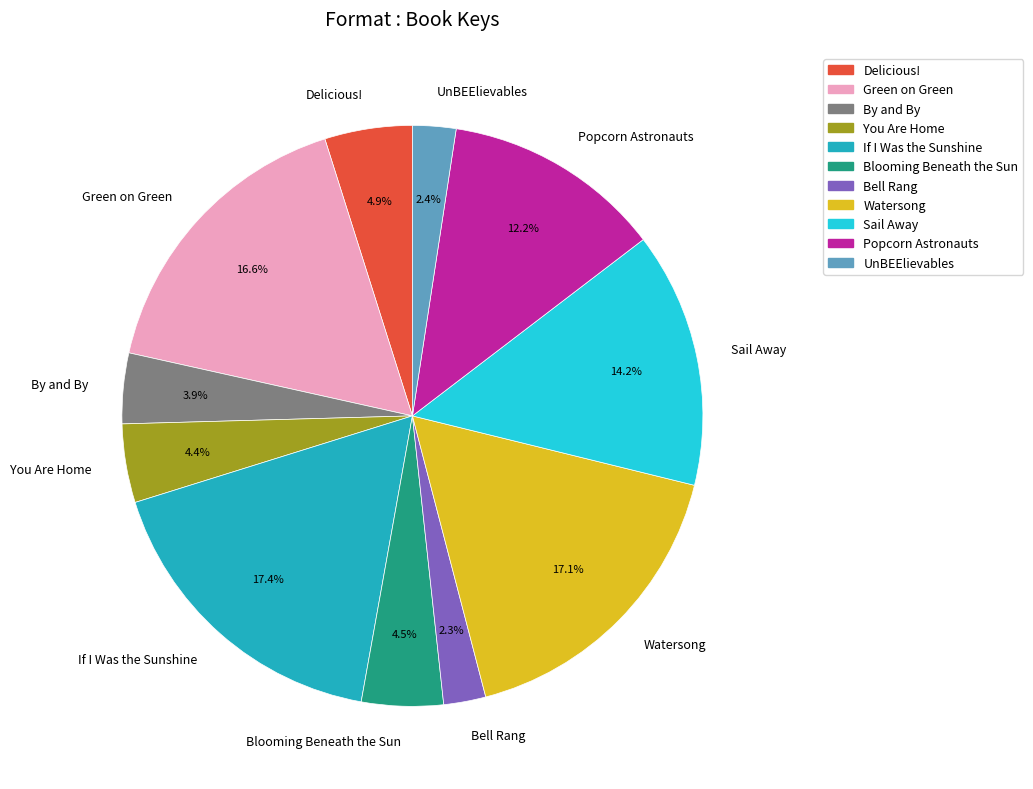

True or false: Popcorn Astronauts accounts for 12% of the total.

True